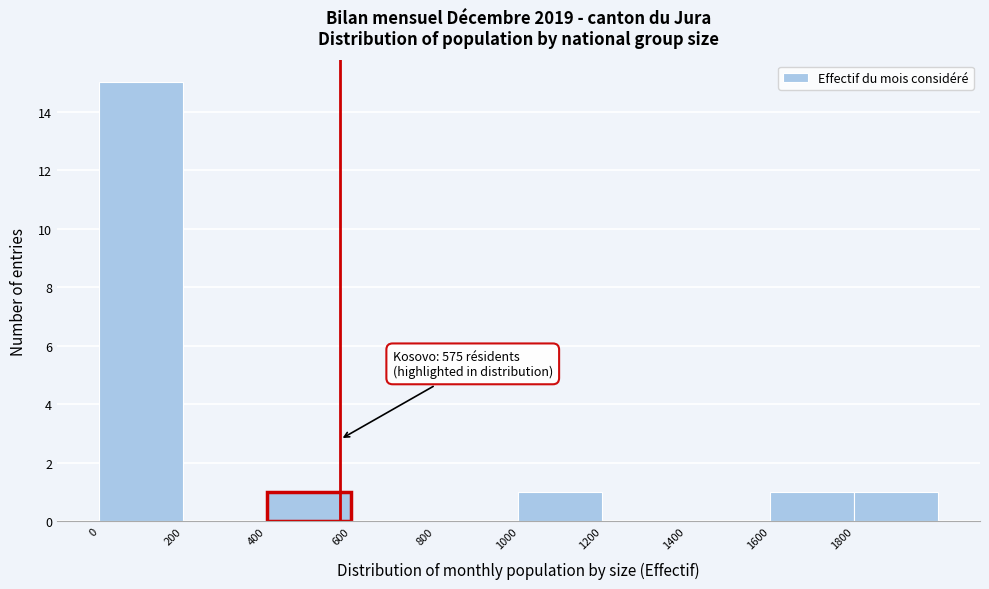

Which range on the x-axis has the tallest bar?

0 to 200